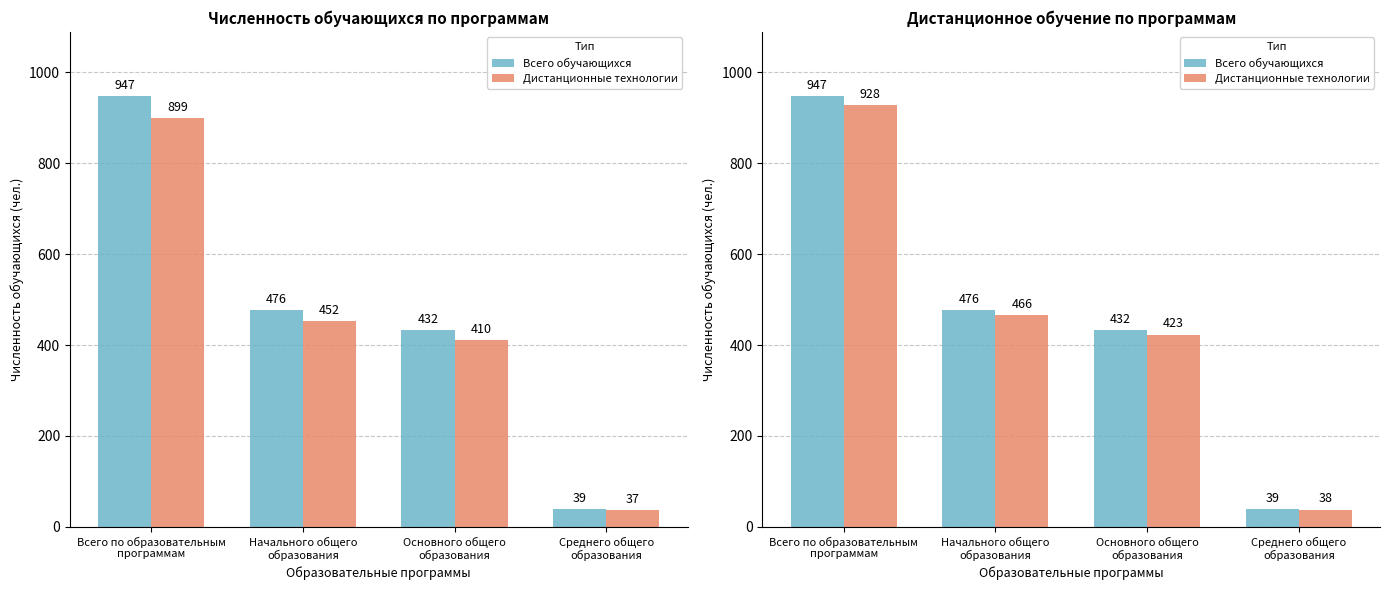

Where is Дистанционные технологии nearest to the value 483?

Начального общего
образования